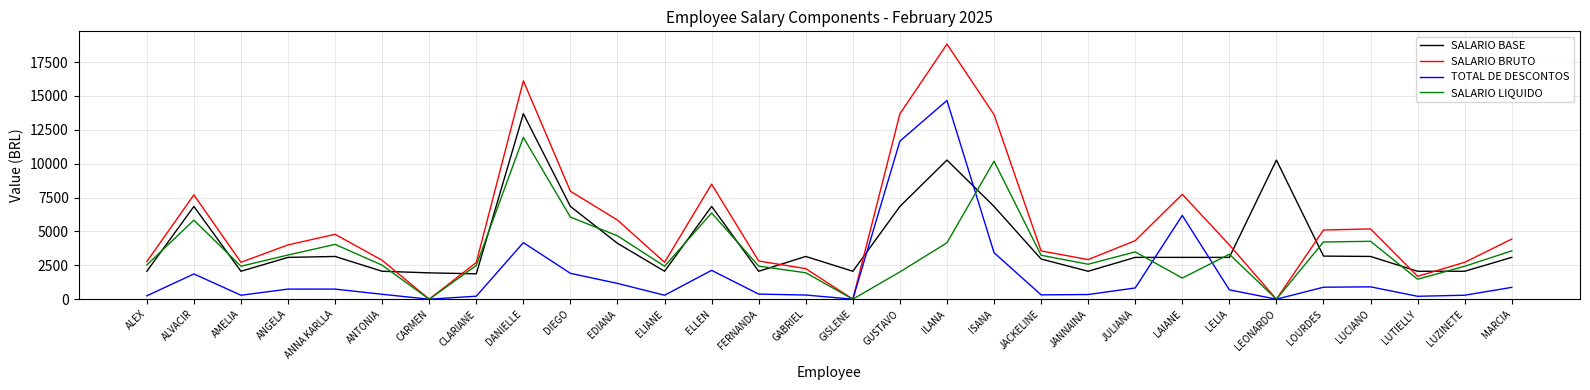

The SALARIO BRUTO series shows 18822.6 at ILANA. True or false?

True